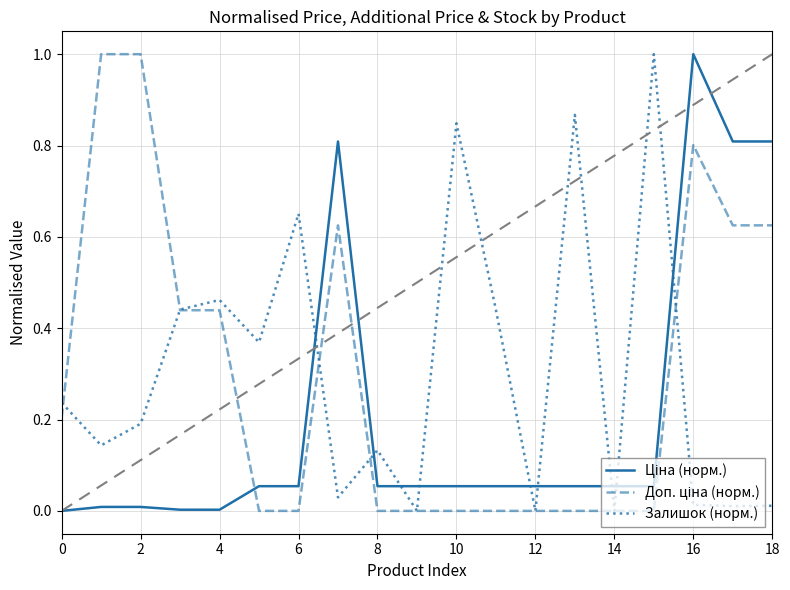

What is the greatest value displayed?

1.0